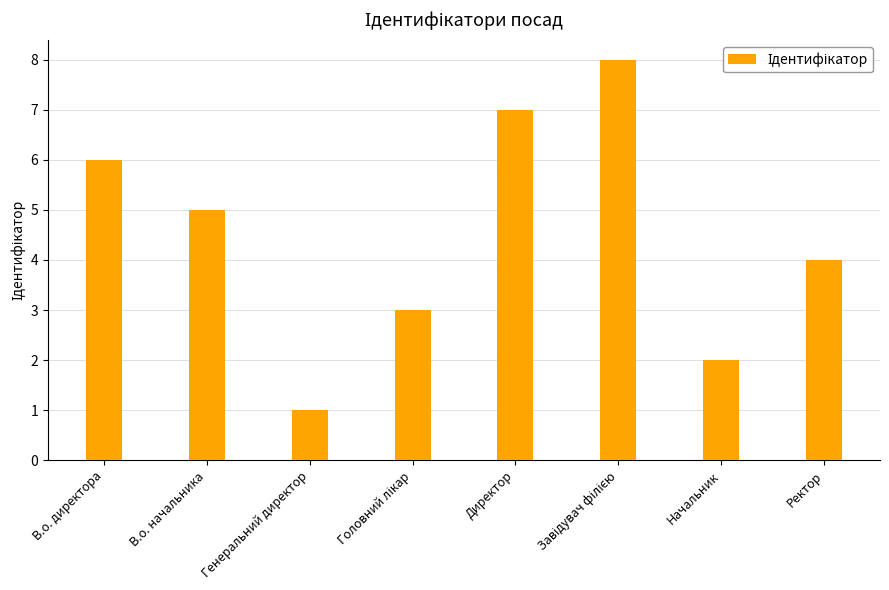

What is the maximum value shown in the chart?

8